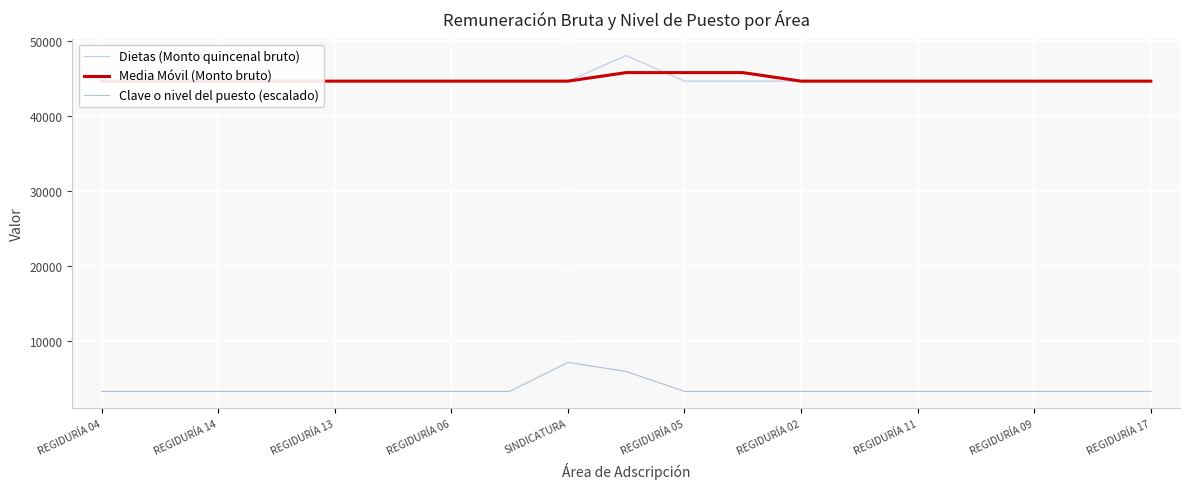

How many data points does each series have?

19